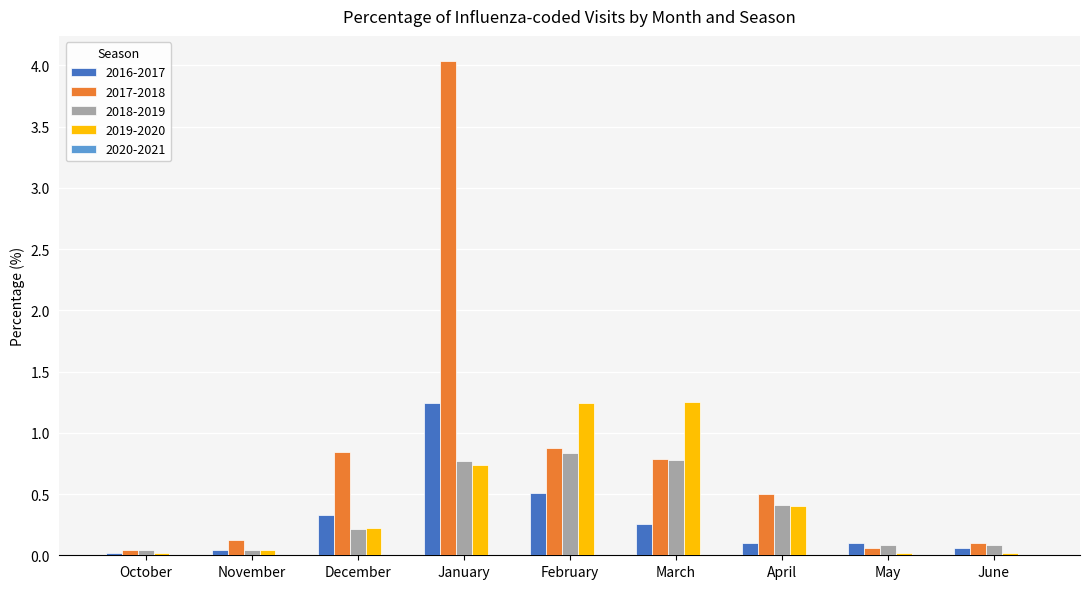

Which series has the widest spread of values?

2017-2018